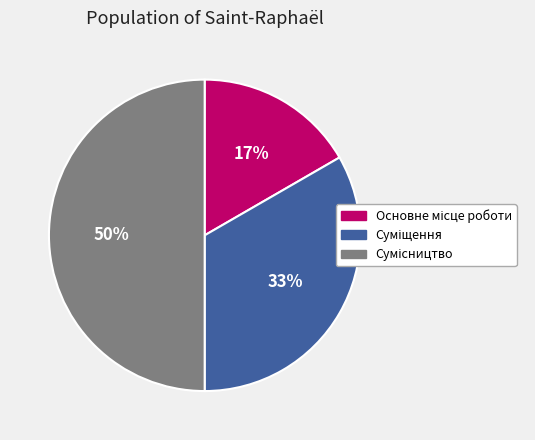

To the nearest percent, what is the difference between the largest and smallest slice percentages?

33%